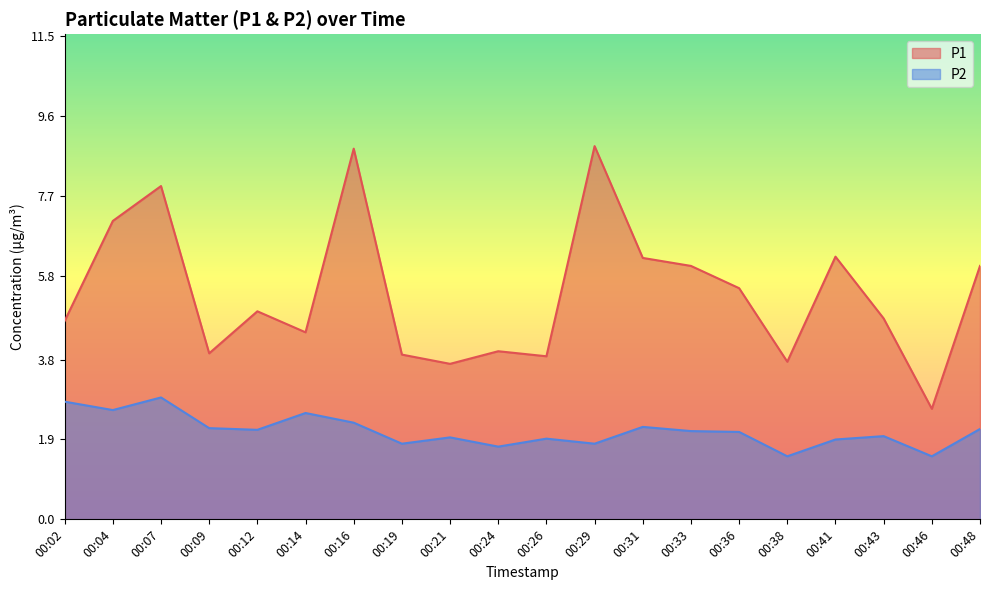

The P2 series shows 2.2 at 00:09. True or false?

True